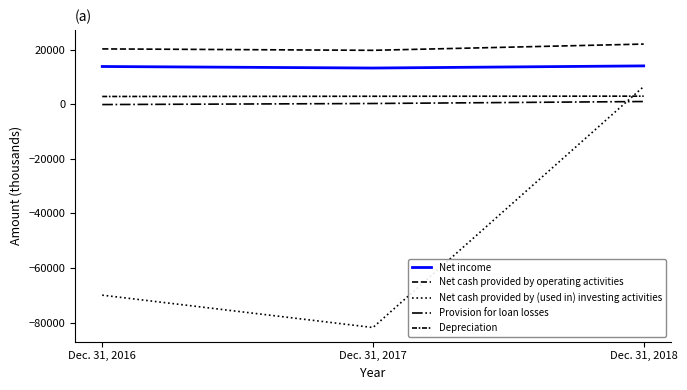

Reading left to right, list all the values displayed in this chart.

Net income: 13799	13237	14021
Net cash provided by operating activities: 20240	19721	22010
Net cash provided by (used in) investing activities: -69909	-81755	6470
Provision for loan losses: -135	253	978
Depreciation: 2821	2902	2940